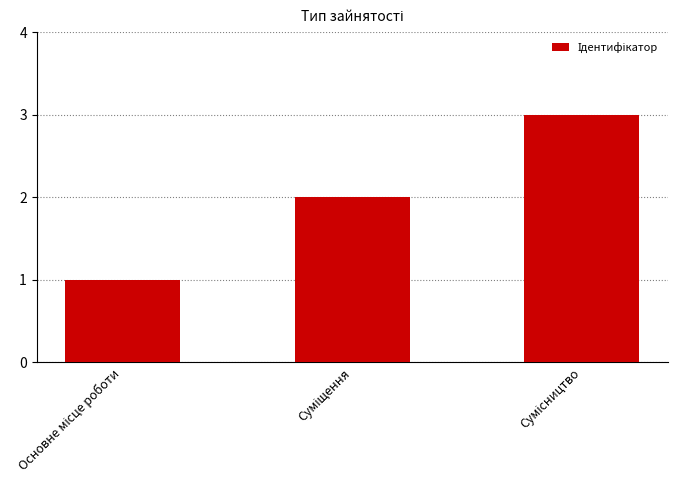

What is the maximum value shown in the chart?

3